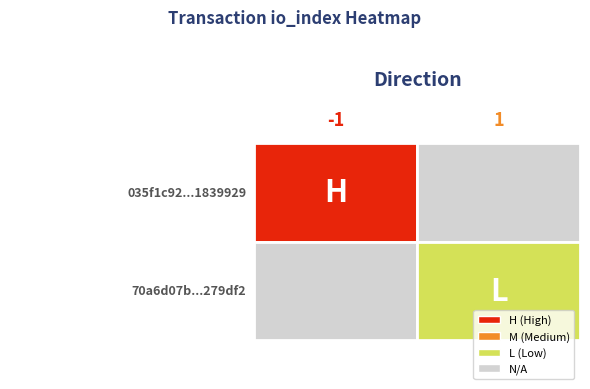

True or false: 035f1c92e468b808d3ed5a0146f033d41839929 has a value of -1 at direction.

True